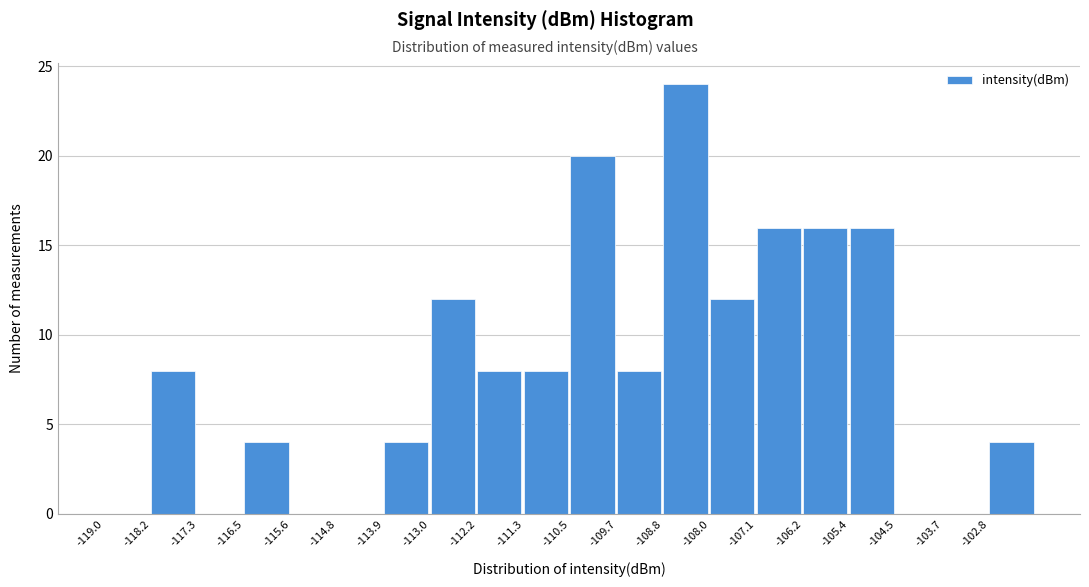

Reading left to right, list every bar in this chart as the range it spans on the x-axis followed by its height. Neither the bar edges nor the heights are printed on the chart, so give them approximately, as read against the axes.

-119.00 to -118.15: 0
-118.15 to -117.30: 8
-117.30 to -116.45: 0
-116.45 to -115.60: 4
-115.60 to -114.75: 0
-114.75 to -113.90: 0
-113.90 to -113.05: 4
-113.05 to -112.20: 12
-112.20 to -111.35: 8
-111.35 to -110.50: 8
-110.50 to -109.65: 20
-109.65 to -108.80: 8
-108.80 to -107.95: 24
-107.95 to -107.10: 12
-107.10 to -106.25: 16
-106.25 to -105.40: 16
-105.40 to -104.55: 16
-104.55 to -103.70: 0
-103.70 to -102.85: 0
-102.85 to -102.00: 4